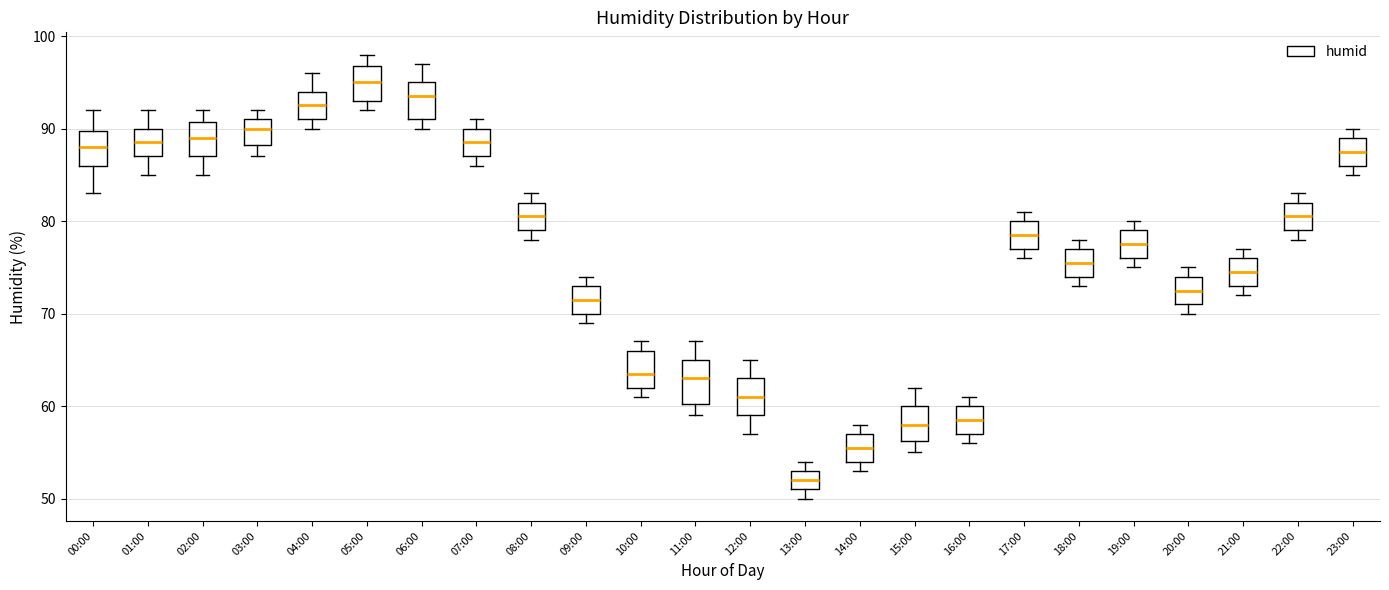

Reading left to right, read every box against the y-axis: the position of its median line, the range the box covers, and the ends of its whiskers. The values are not printed on the chart, so give them approximately, as read against the axis.

00:00: median 88, box 86 to 90, whiskers 83 to 92
01:00: median 89, box 87 to 90, whiskers 85 to 92
02:00: median 89, box 87 to 91, whiskers 85 to 92
03:00: median 90, box 88 to 91, whiskers 87 to 92
04:00: median 93, box 91 to 94, whiskers 90 to 96
05:00: median 95, box 93 to 97, whiskers 92 to 98
06:00: median 94, box 91 to 95, whiskers 90 to 97
07:00: median 89, box 87 to 90, whiskers 86 to 91
08:00: median 81, box 79 to 82, whiskers 78 to 83
09:00: median 72, box 70 to 73, whiskers 69 to 74
10:00: median 64, box 62 to 66, whiskers 61 to 67
11:00: median 63, box 60 to 65, whiskers 59 to 67
12:00: median 61, box 59 to 63, whiskers 57 to 65
13:00: median 52, box 51 to 53, whiskers 50 to 54
14:00: median 56, box 54 to 57, whiskers 53 to 58
15:00: median 58, box 56 to 60, whiskers 55 to 62
16:00: median 59, box 57 to 60, whiskers 56 to 61
17:00: median 79, box 77 to 80, whiskers 76 to 81
18:00: median 76, box 74 to 77, whiskers 73 to 78
19:00: median 78, box 76 to 79, whiskers 75 to 80
20:00: median 73, box 71 to 74, whiskers 70 to 75
21:00: median 75, box 73 to 76, whiskers 72 to 77
22:00: median 81, box 79 to 82, whiskers 78 to 83
23:00: median 88, box 86 to 89, whiskers 85 to 90